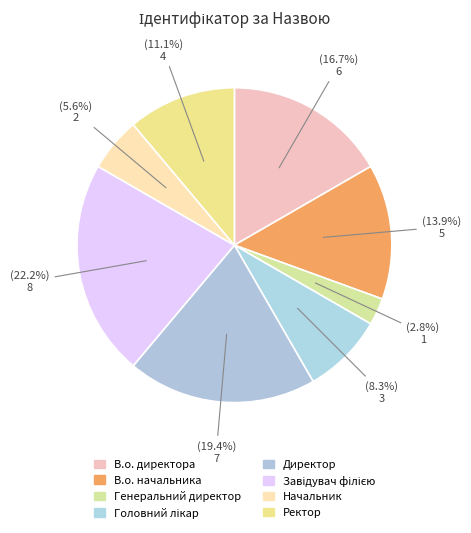

Does Ректор represent more than half of the total?

No